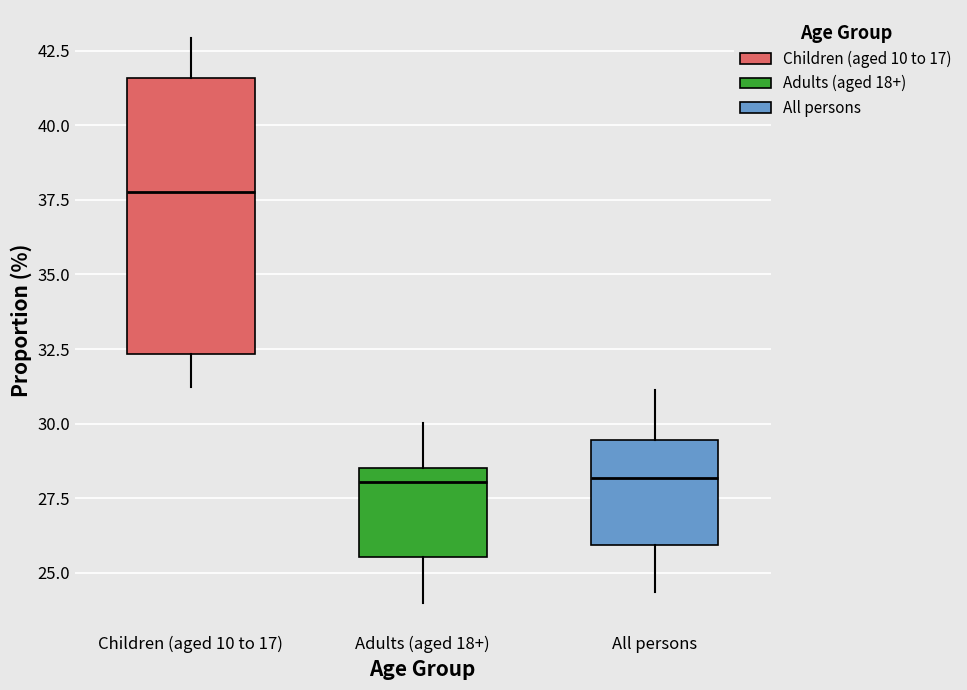

Which box is the tallest, from its lower edge to its upper edge?

Children (aged 10 to 17)